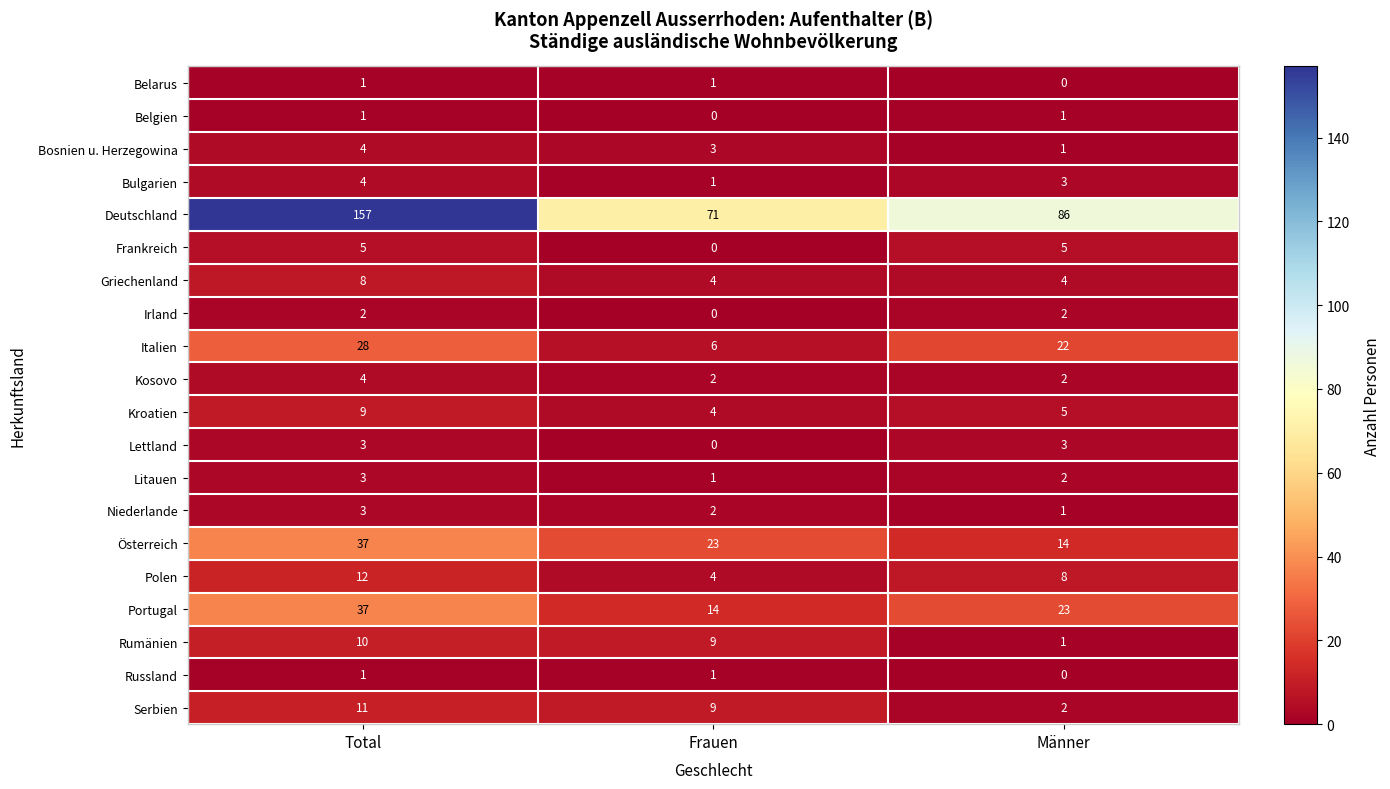

How many Kosovo values are between 2 and 4?

3